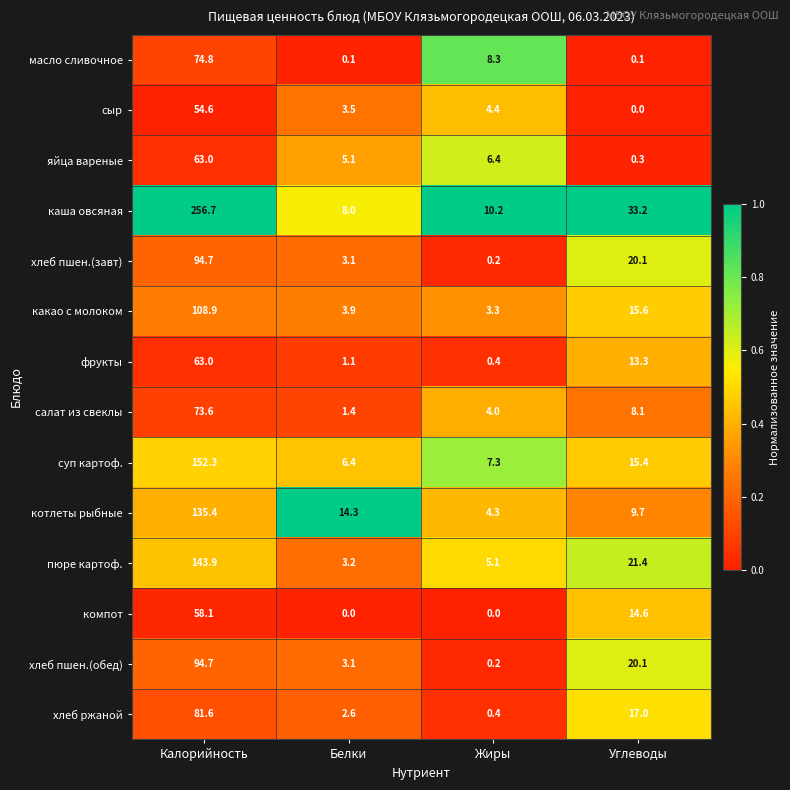

At which category is the sum across all series the highest?

Калорийность